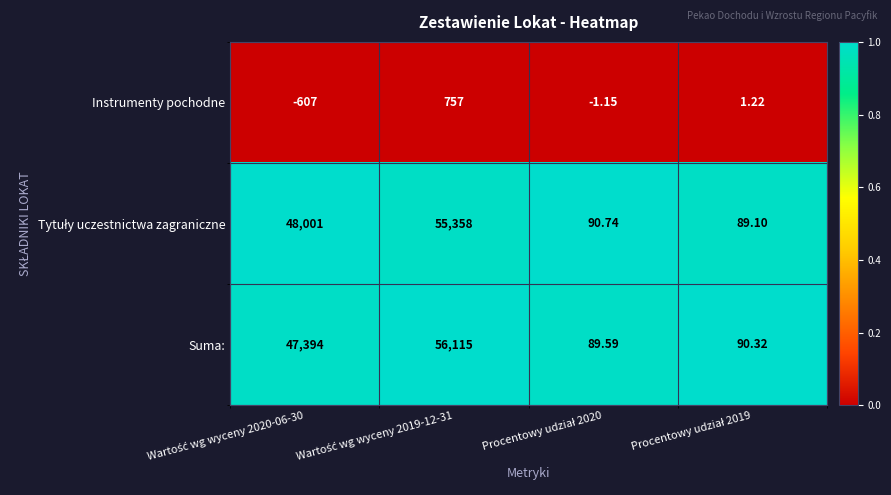

Which series has the largest range (max minus min)?

Suma: